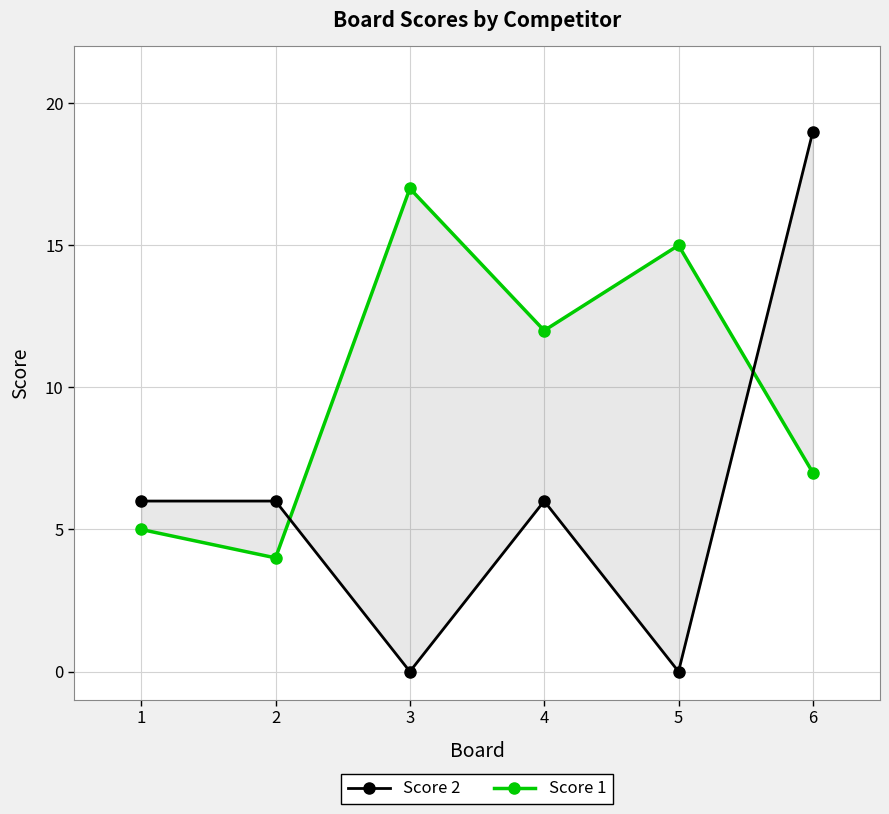

Which series ends up on top after the final intersection of Score 1 and Score 2?

Score 2